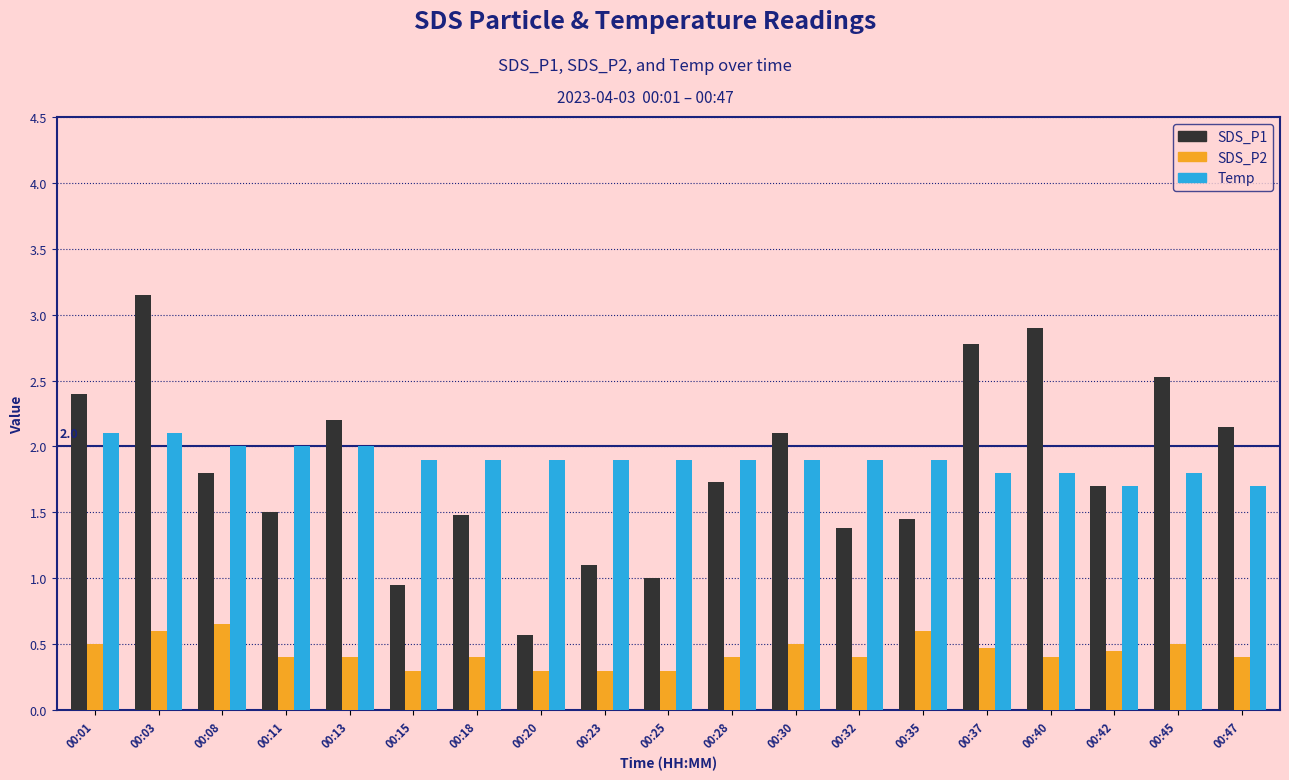

True or false: SDS_P2 has a value of 0.9 at 00:35.

False